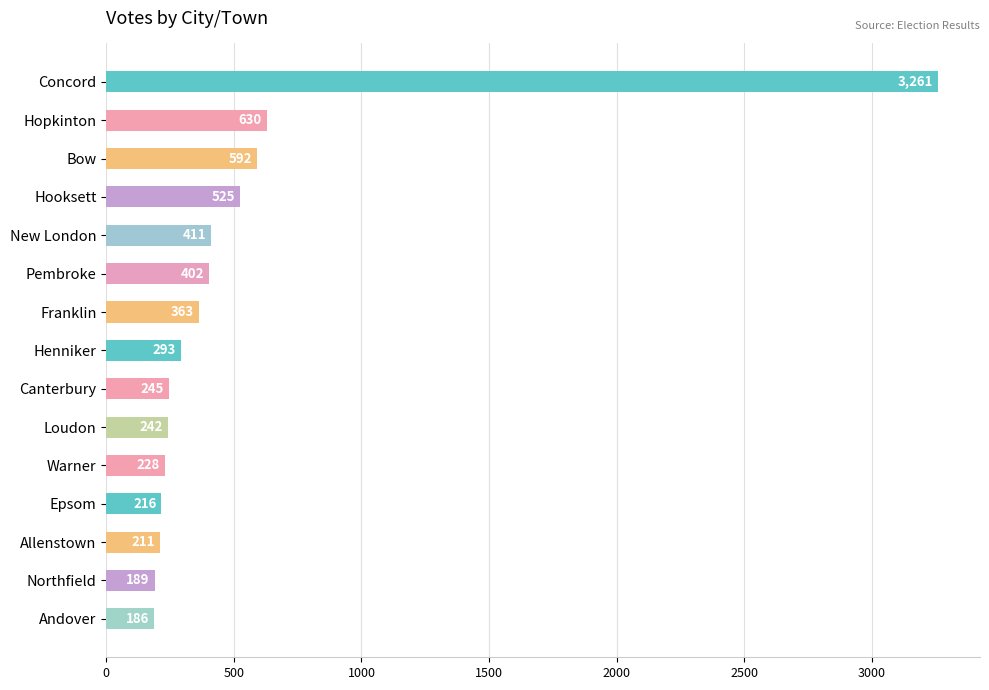

What is the maximum value shown in the chart?

3261